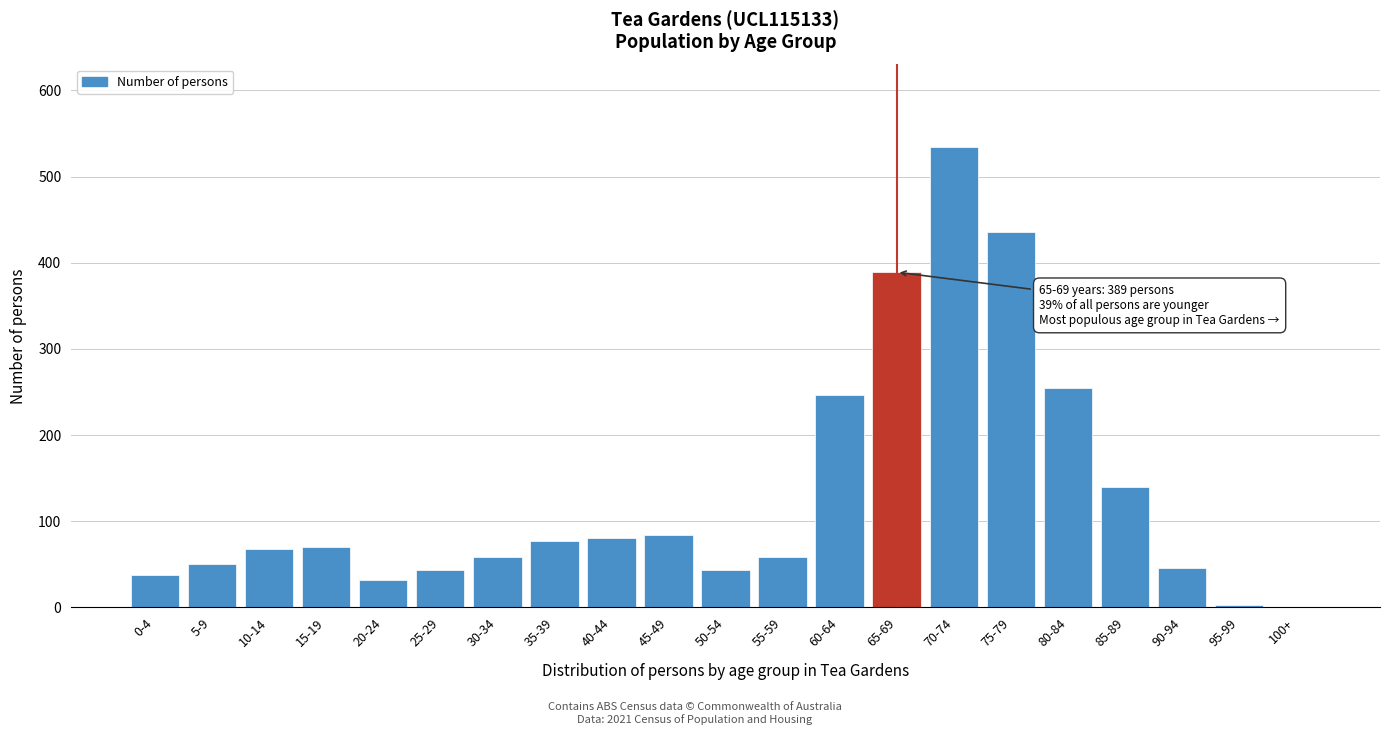

What is the maximum value shown in the chart?

534